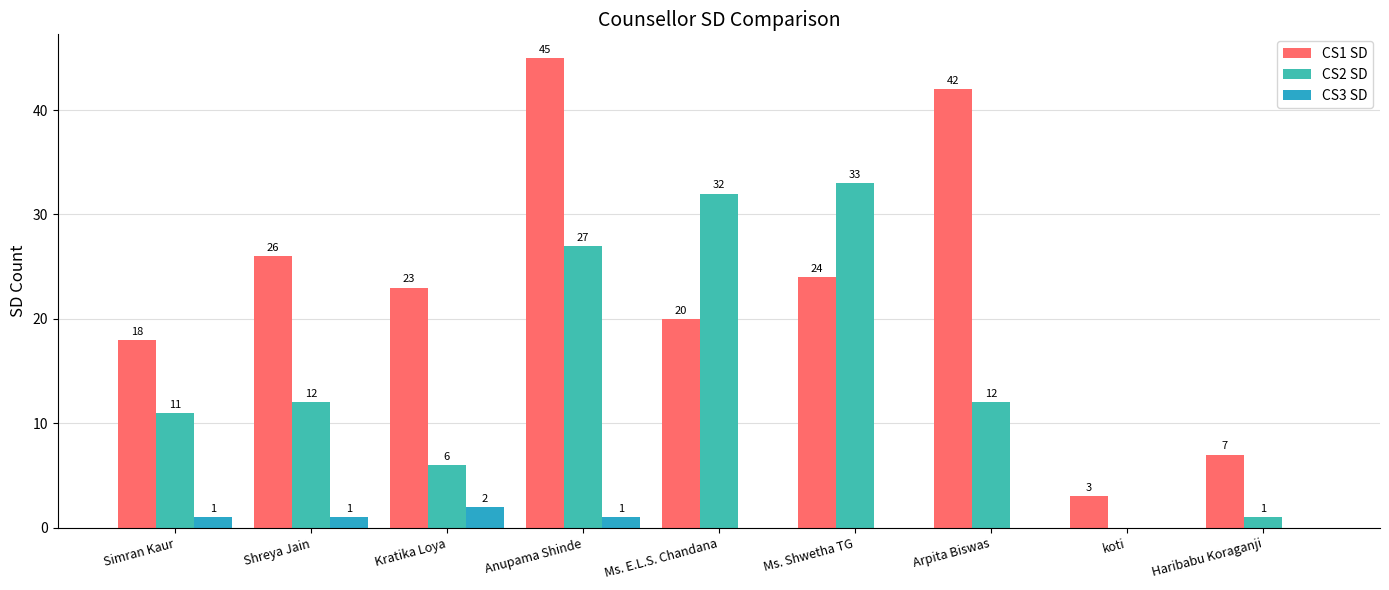

Which category has the highest value in the CS2 SD series?

Ms. Shwetha TG